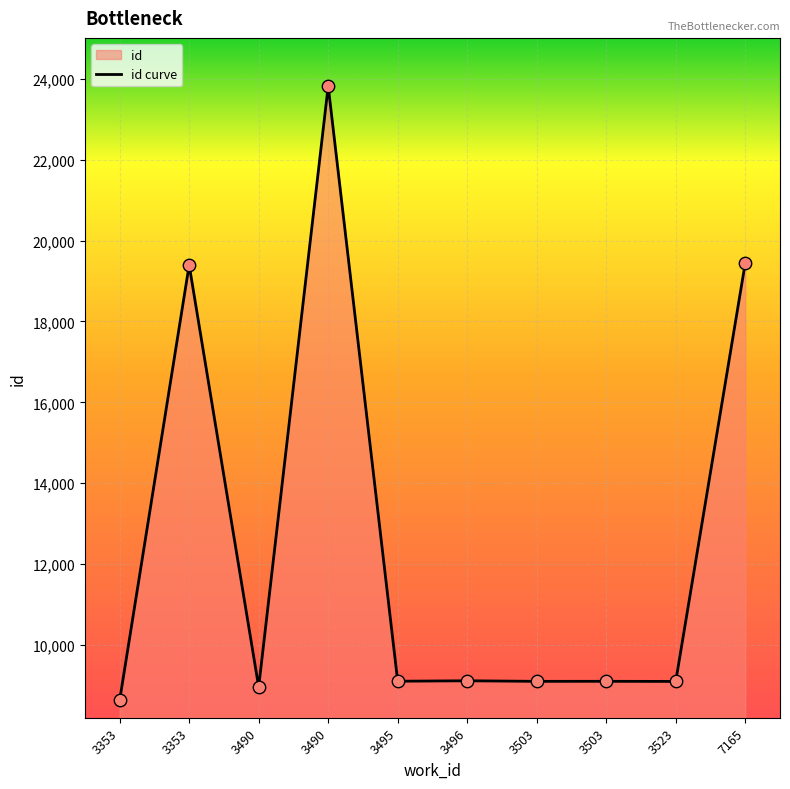

What is the change in value from 3523 to 7165?

+10353